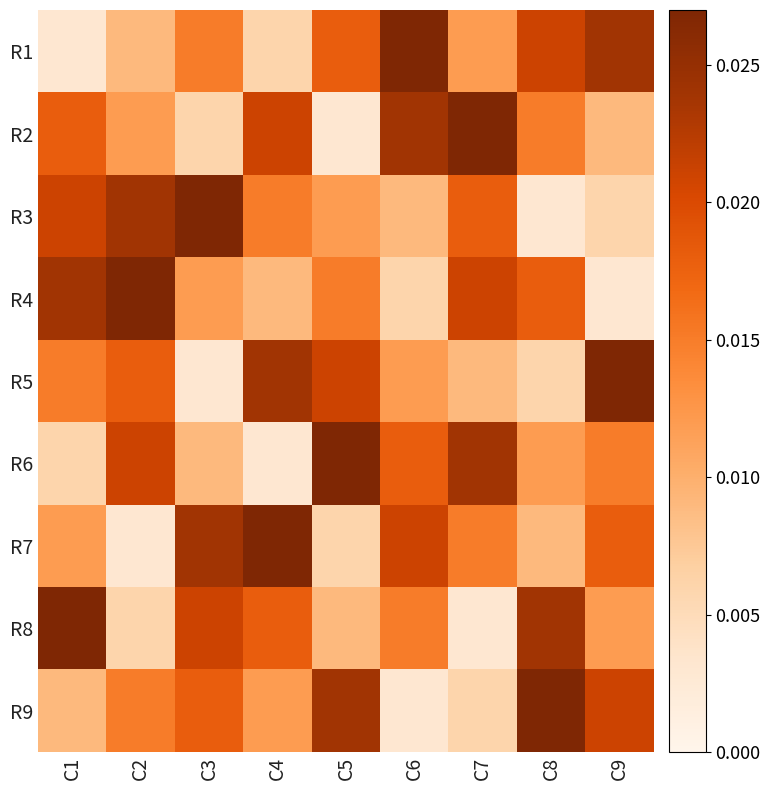

Rank the series at C2 from highest to lowest value.

R4, R3, R6, R5, R9, R2, R1, R8, R7